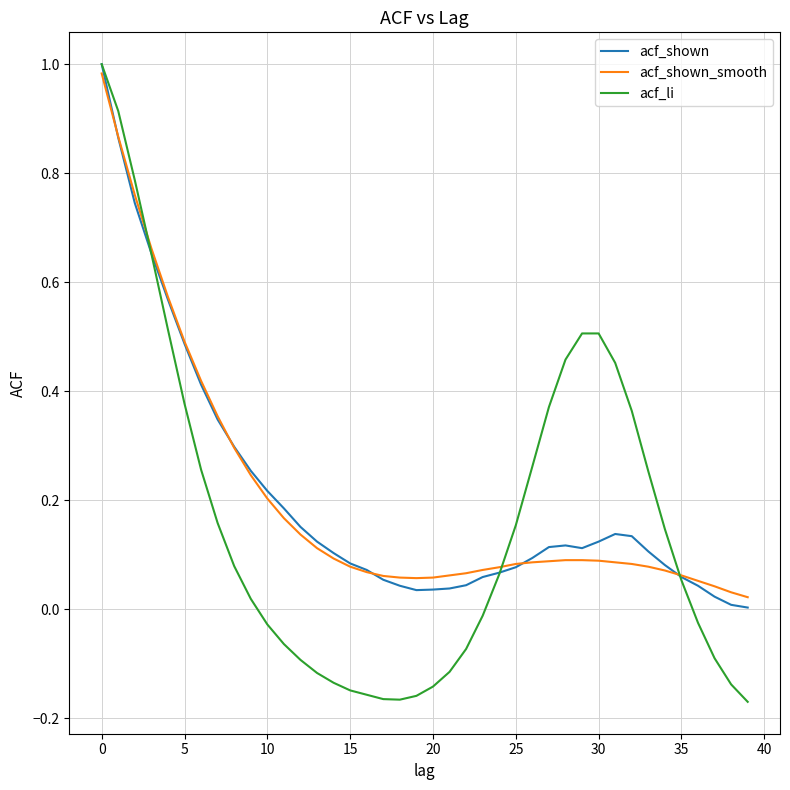

Which series has the widest spread of values?

acf_li